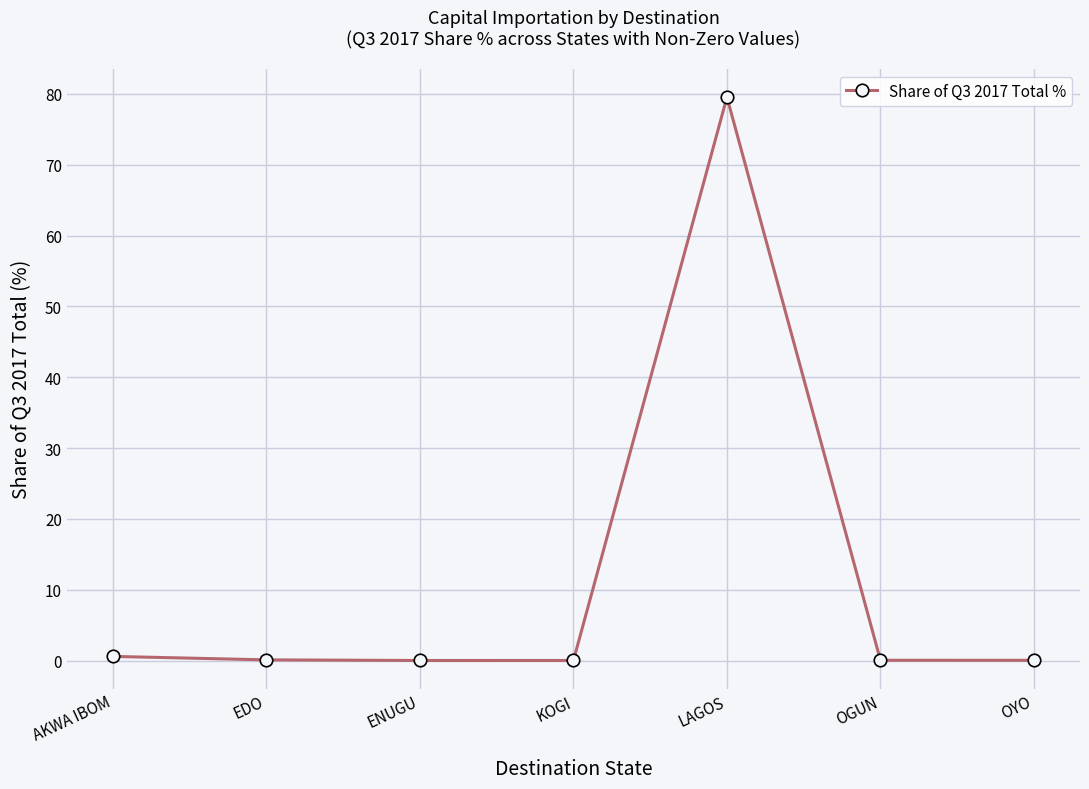

What is the difference between the maximum and second lowest values?

79.5